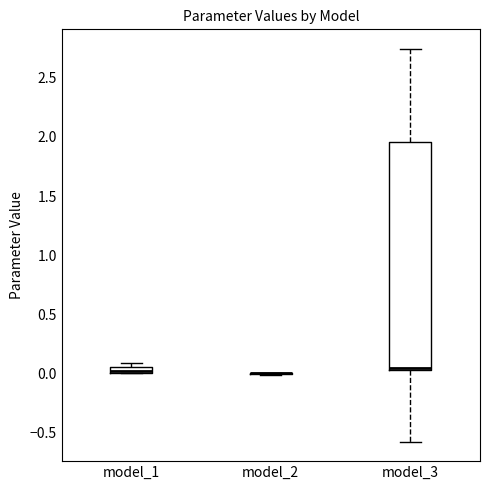

Which box is the tallest, from its lower edge to its upper edge?

model_3